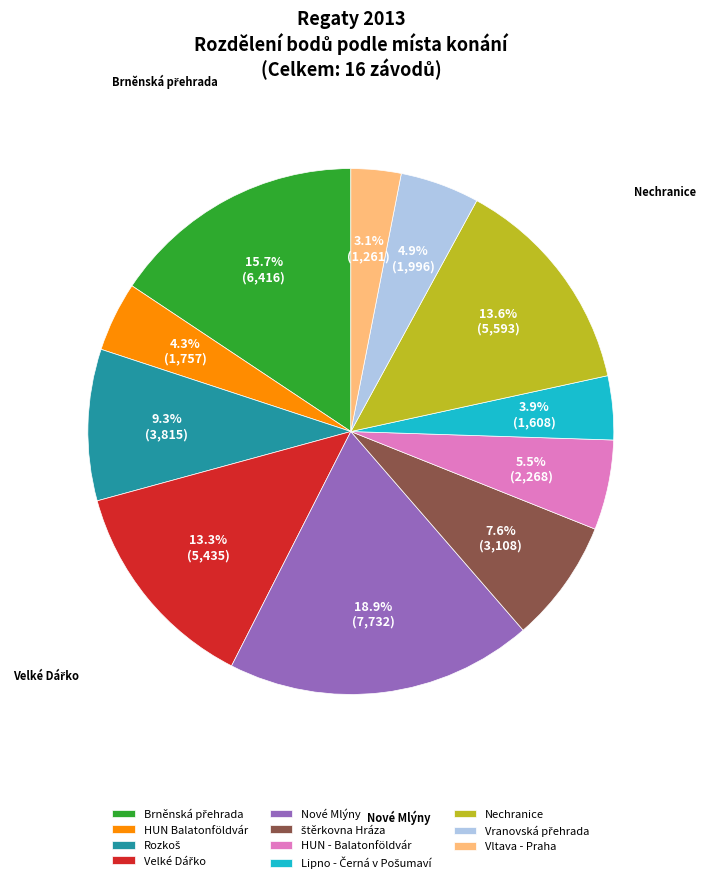

To the nearest percent, what is the average slice percentage?

9%